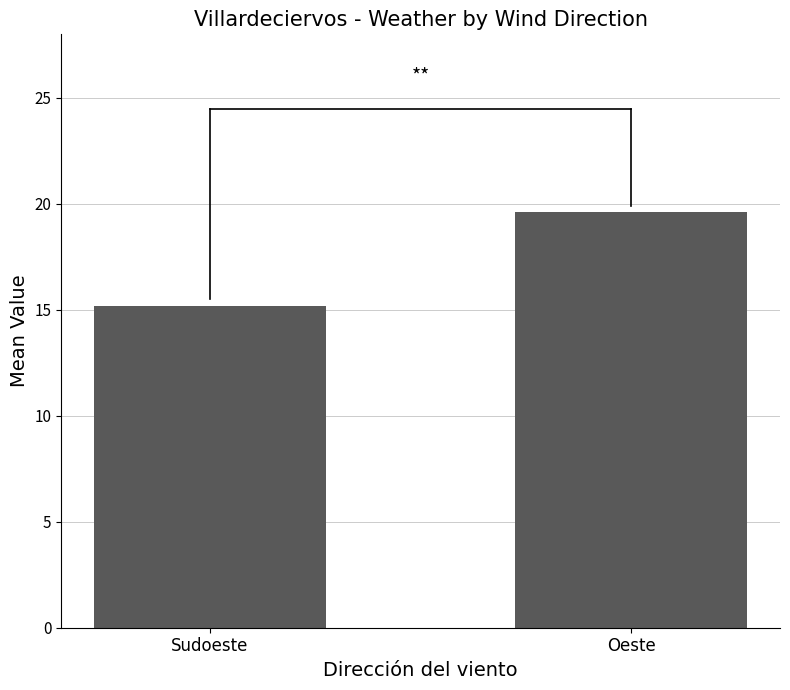

List the labels in order of value, smallest first.

Sudoeste, Oeste